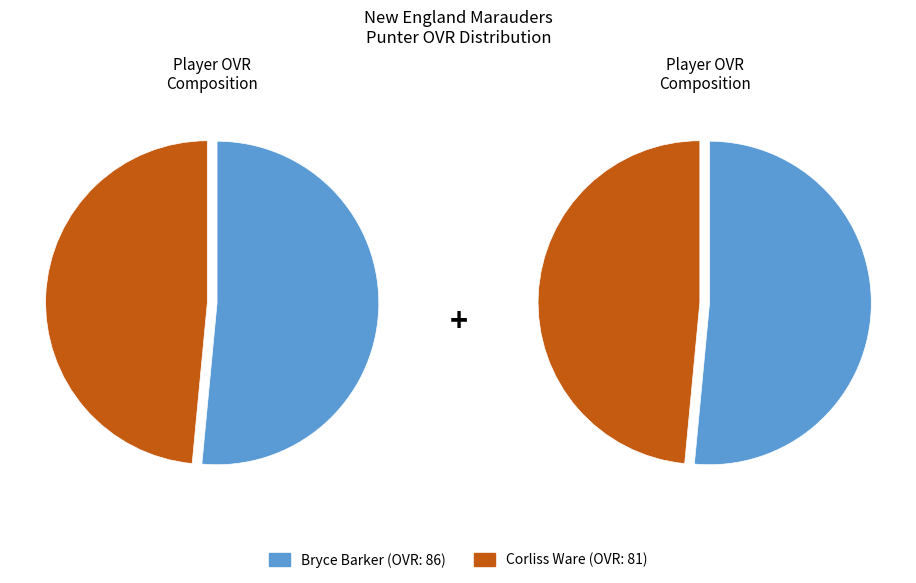

Rank the categories by value from lowest to highest.

Corliss Ware, Bryce Barker